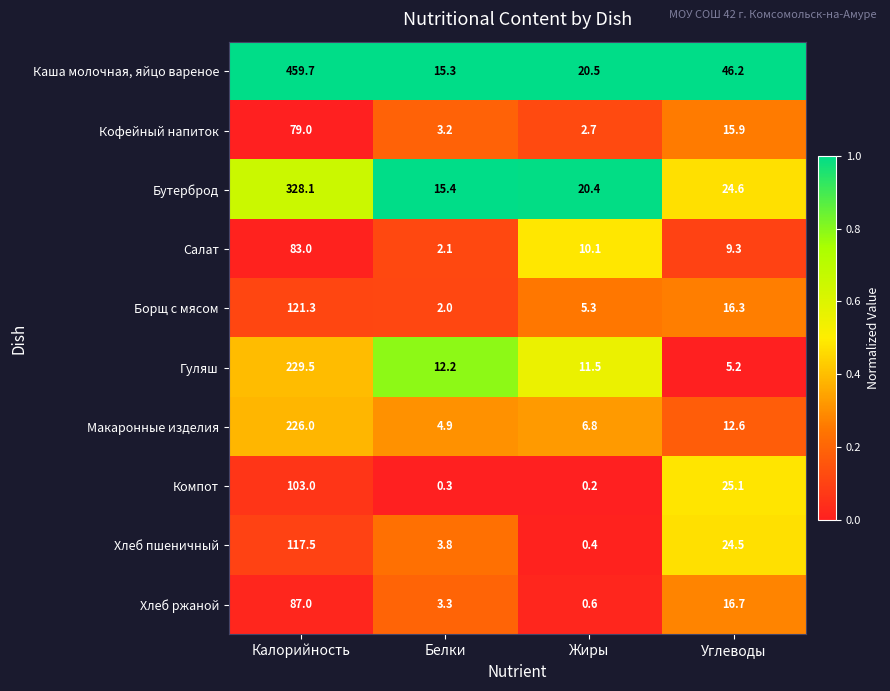

What is the total value across all series at Жиры?

78.5